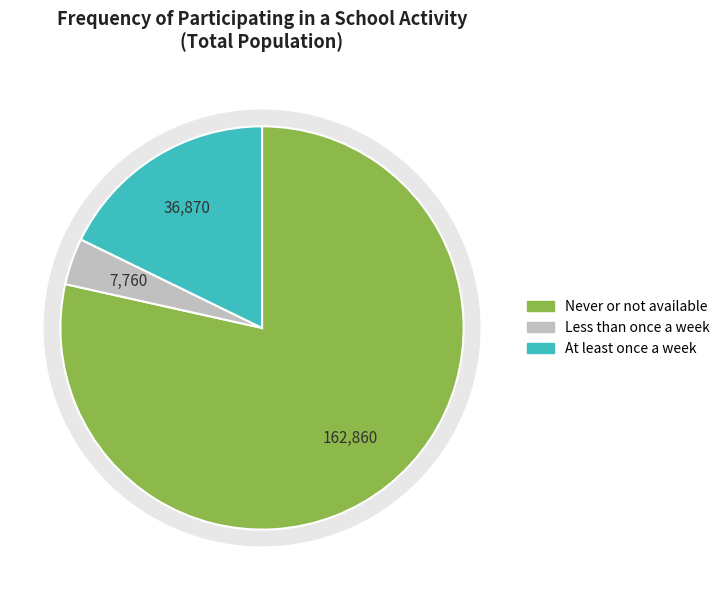

Does At least once a week account for over 50% of the chart?

No